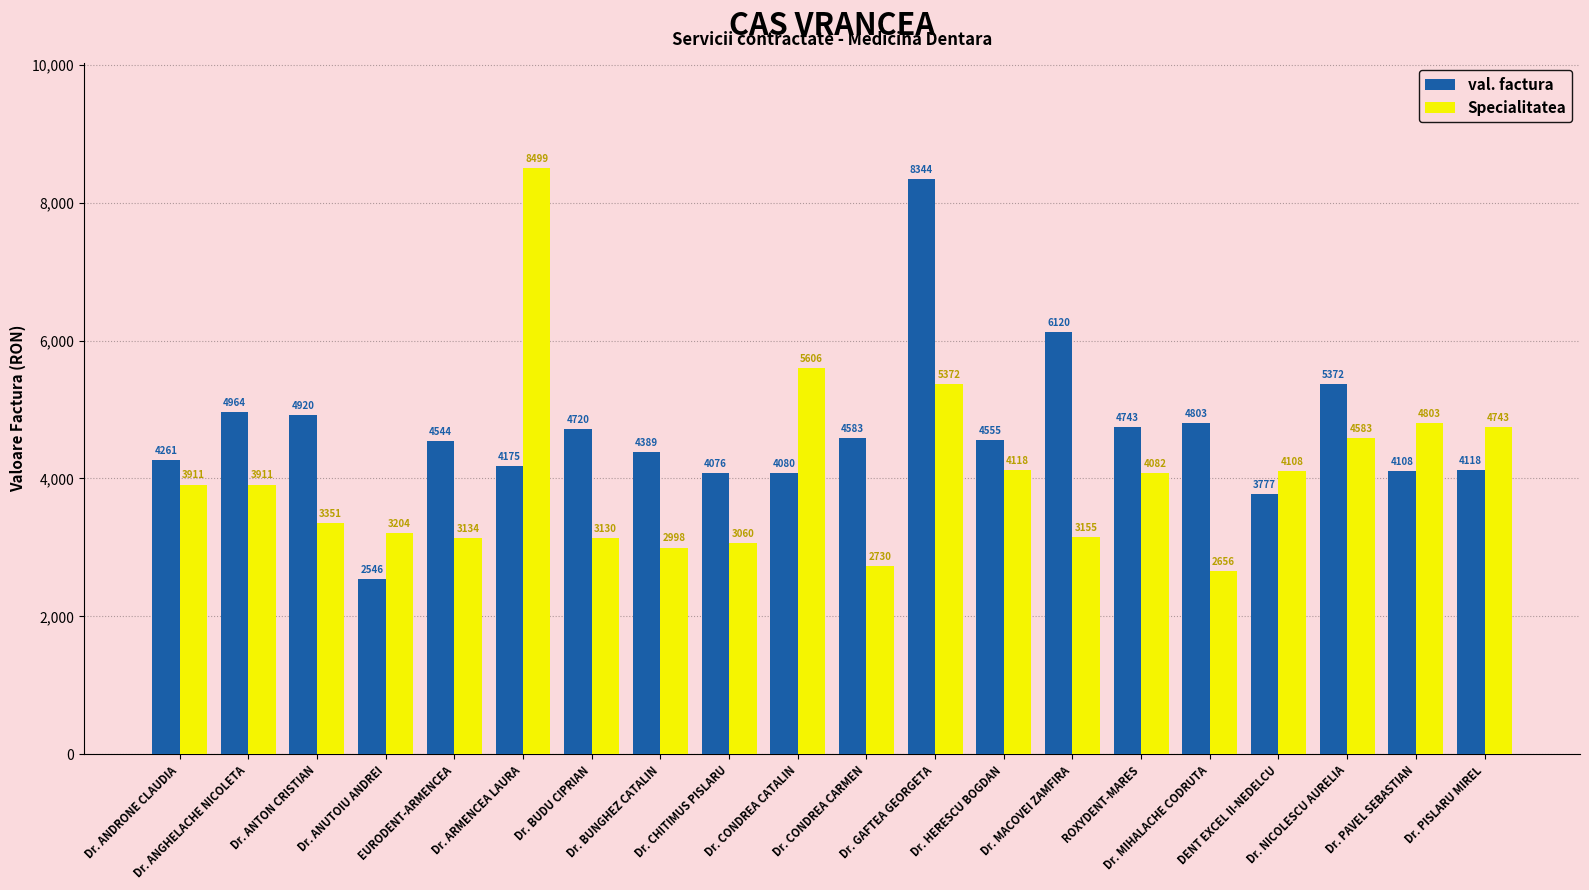

Which series has the largest range (max minus min)?

Specialitatea